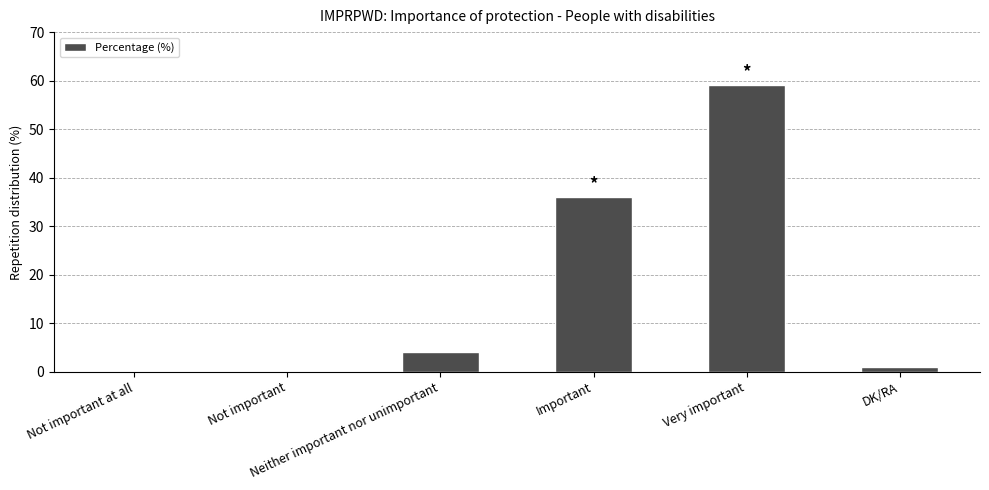

Count the number of categories in the chart.

6